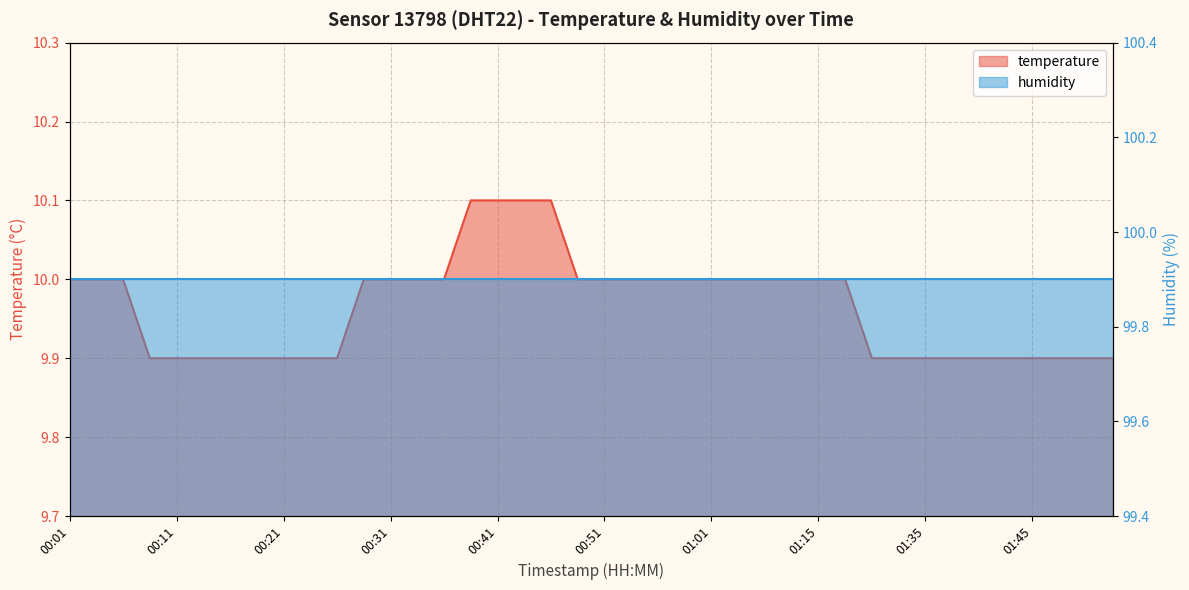

Reading left to right, what are all the values shown in this chart?

00:01=10.0	00:04=10.0	00:06=10.0	00:09=9.9	00:11=9.9	00:14=9.9	00:16=9.9	00:19=9.9	00:21=9.9	00:23=9.9	00:26=9.9	00:28=10.0	00:31=10.0	00:33=10.0	00:36=10.0	00:38=10.1	00:41=10.1	00:43=10.1	00:46=10.1	00:48=10.0	00:51=10.0	00:53=10.0	00:56=10.0	00:59=10.0	01:01=10.0	01:04=10.0	01:07=10.0	01:12=10.0	01:15=10.0	01:18=10.0	01:20=9.9	01:29=9.9	01:35=9.9	01:38=9.9	01:40=9.9	01:43=9.9	01:45=9.9	01:48=9.9	01:50=9.9	01:53=9.9